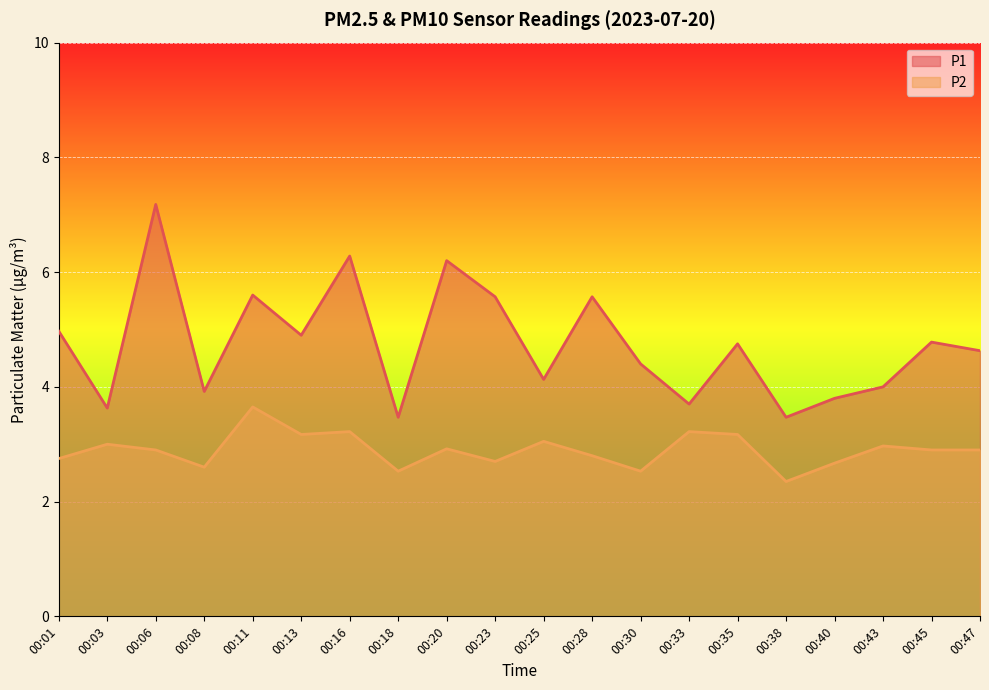

Which series changed the most between 00:18 and 00:35?

P1